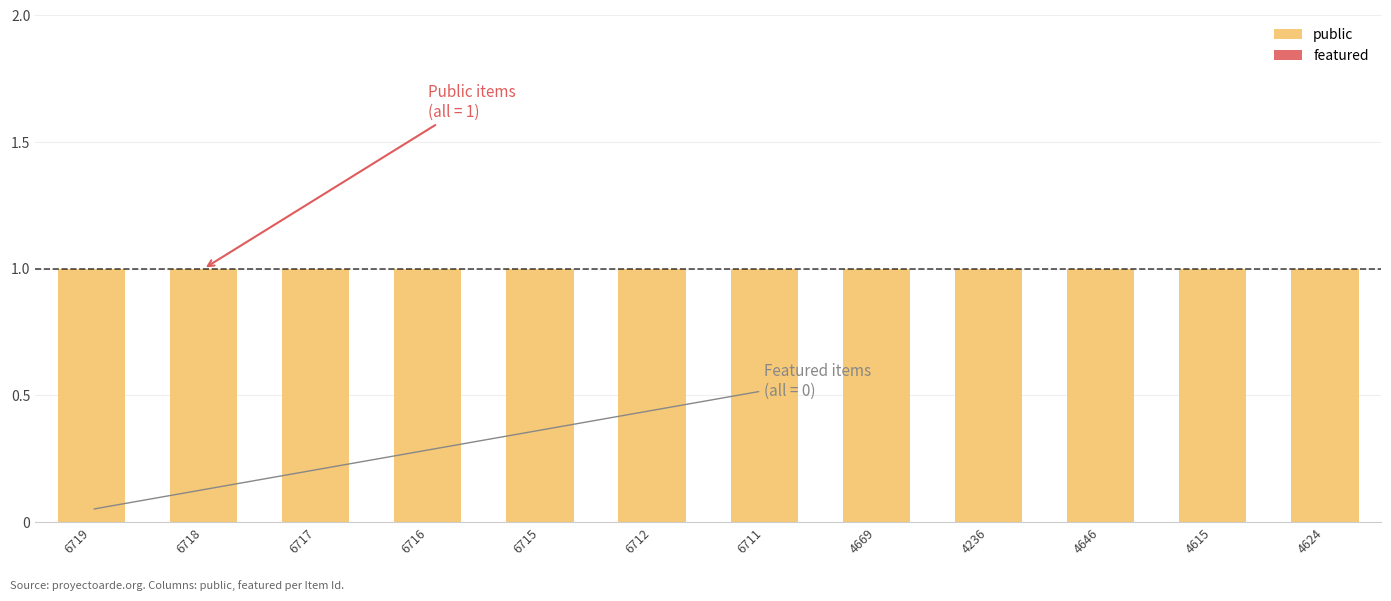

Does the chart contain stacked bars?

No